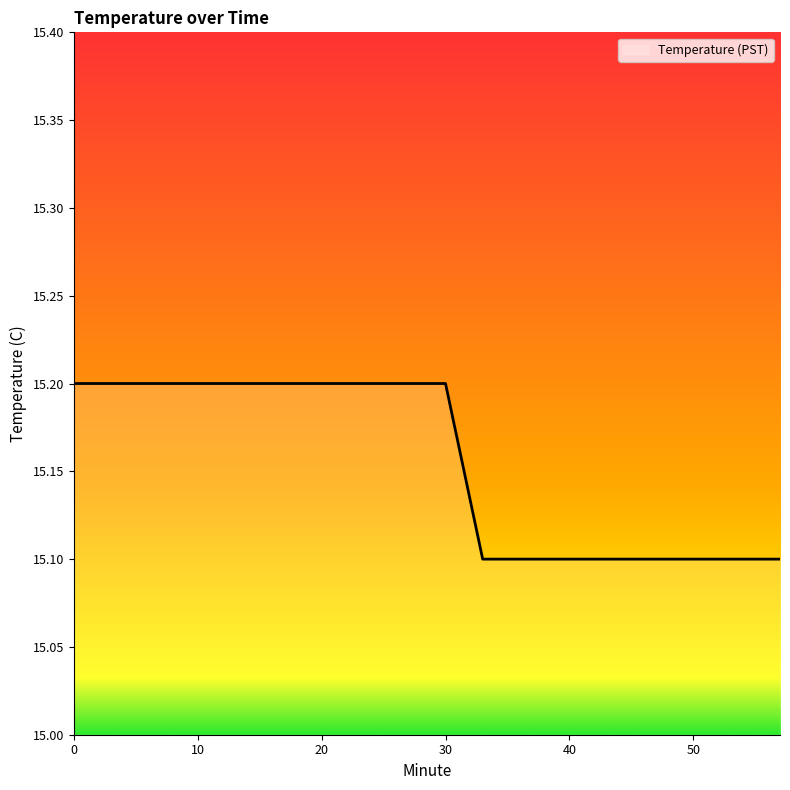

What is the average value?

15.2